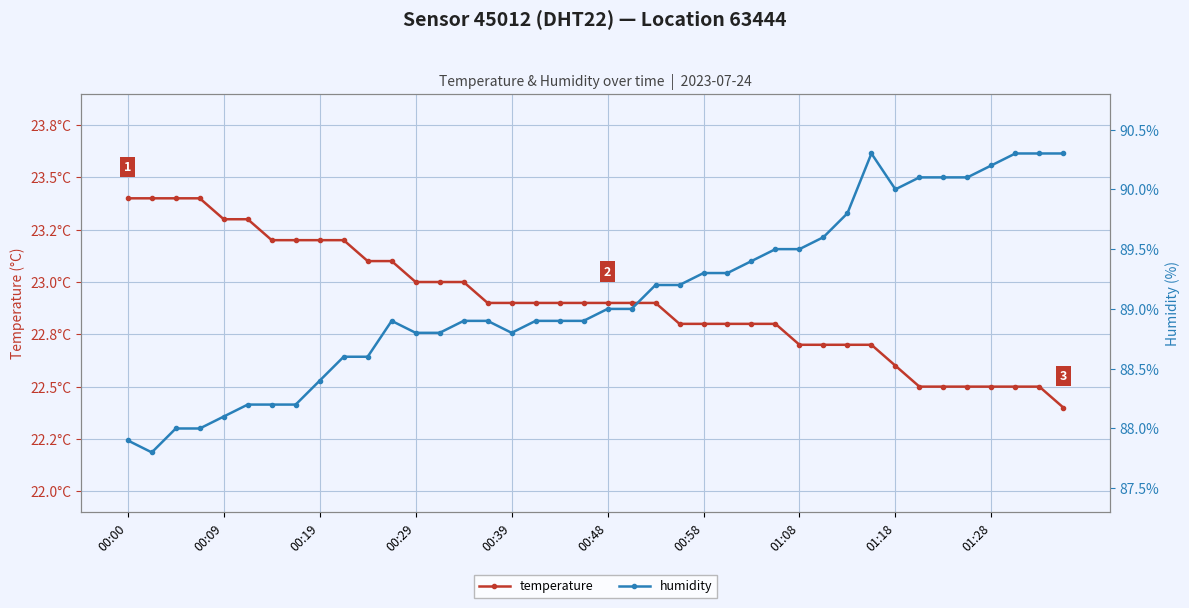

The temperature series shows 22.7 at 29. True or false?

True